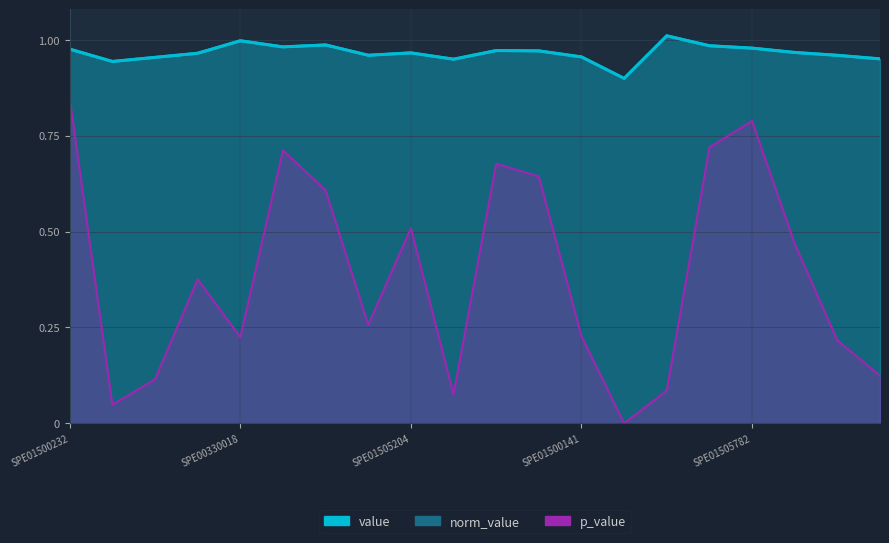

At which label is value_line closest to 0?

13